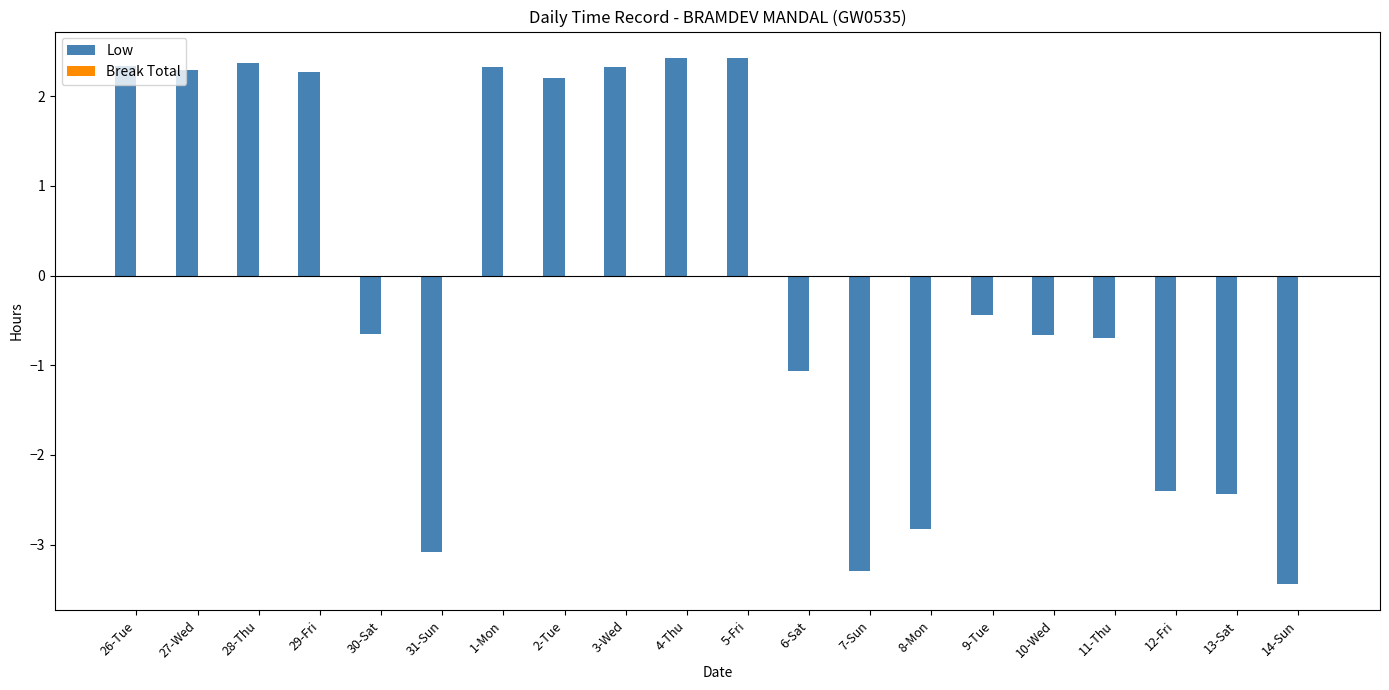

Between 3-Wed and 14-Sun, which is larger?

3-Wed